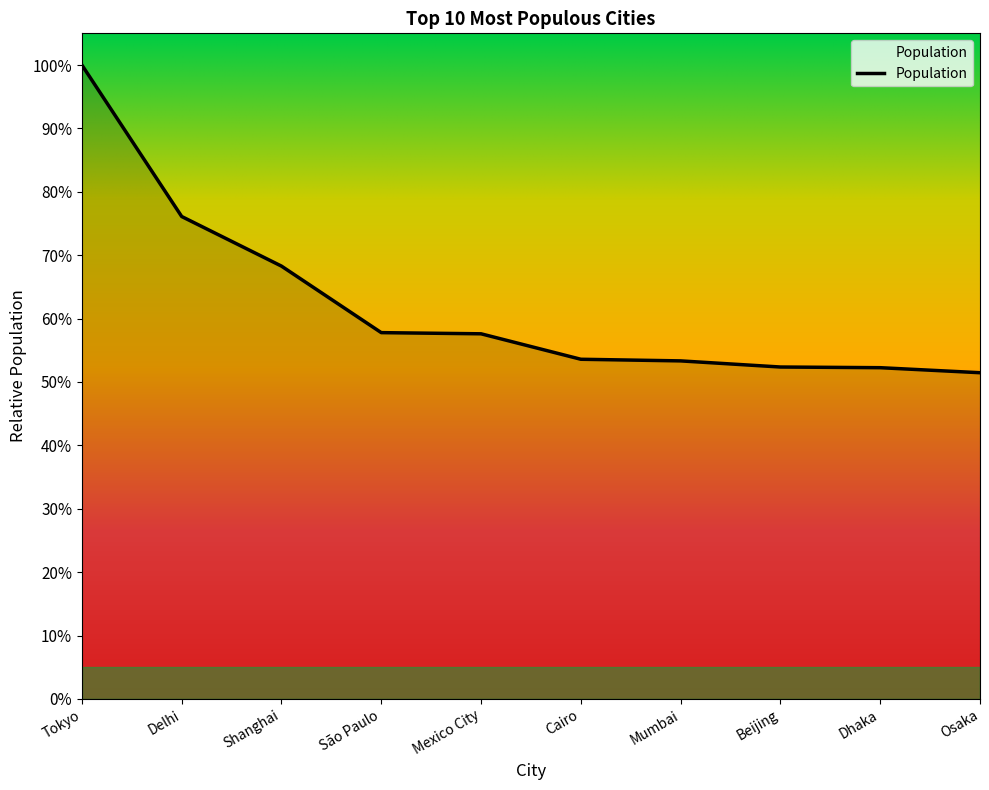

At which label is the value closest to 0?

Osaka